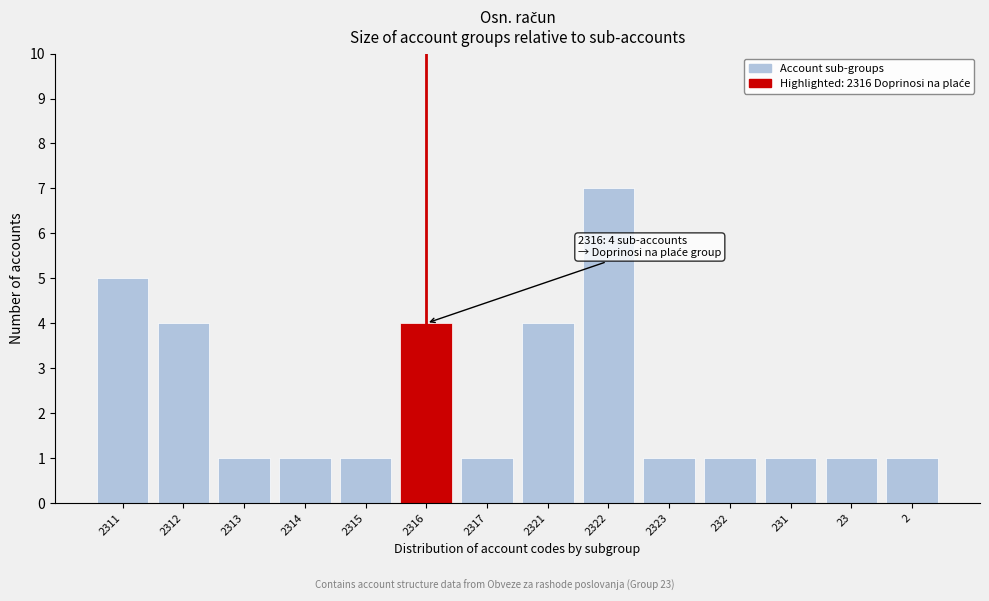

Reading left to right, list all the values displayed in this chart.

5	4	1	1	1	4	1	4	7	1	1	1	1	1